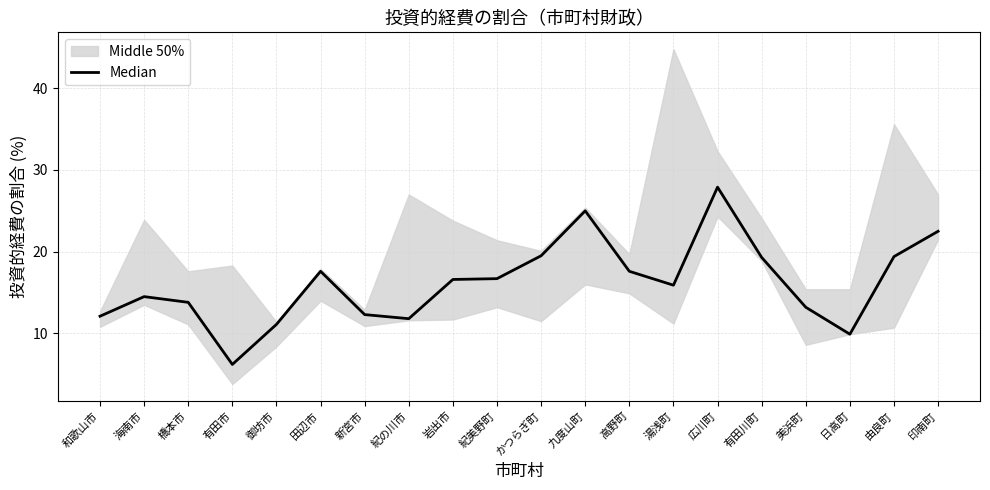

At which label does the data first exceed 16?

田辺市